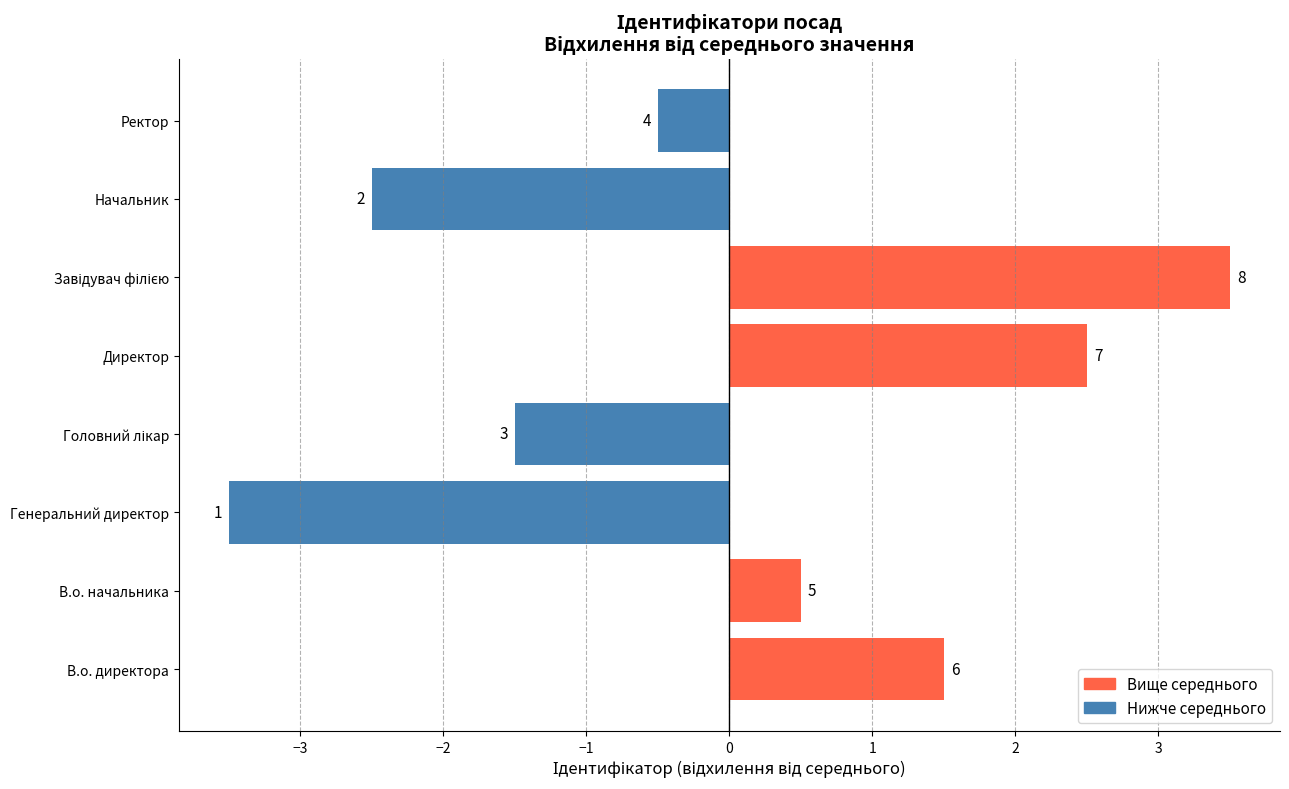

Are the bars horizontal?

Yes